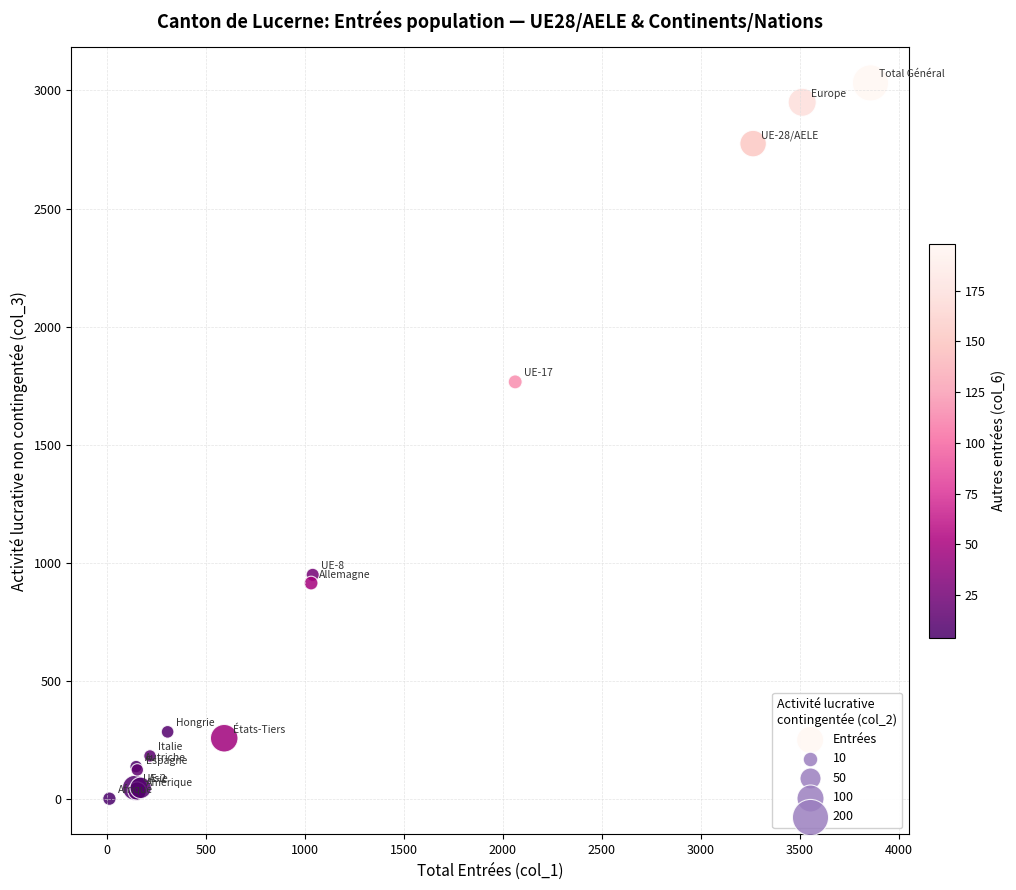

What Y value in the scatter plot is closest to 1516?

1766